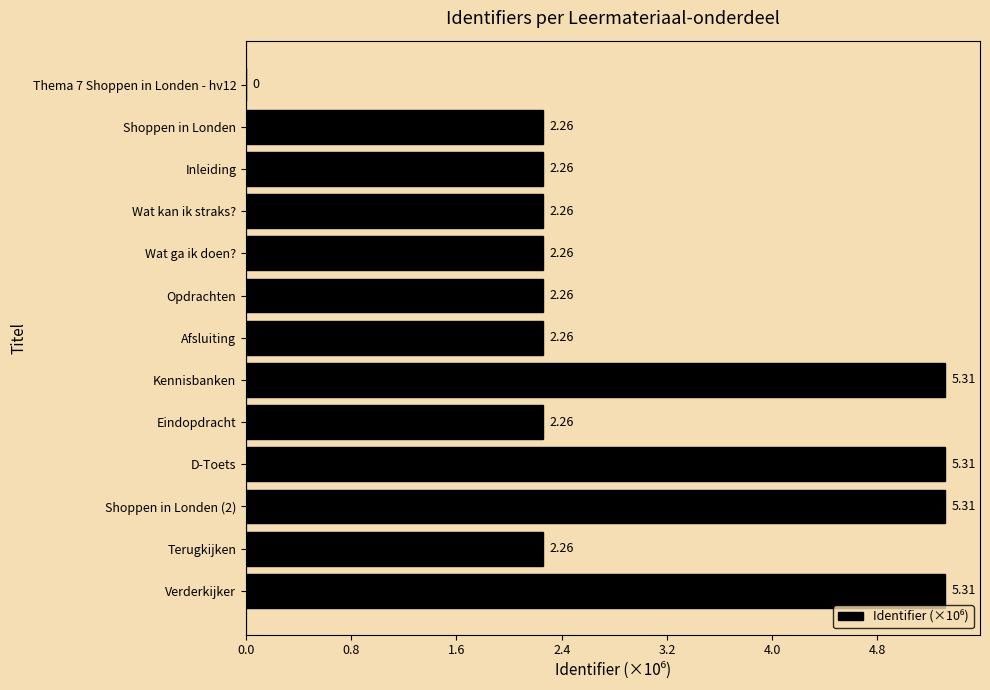

Does the chart contain stacked bars?

No